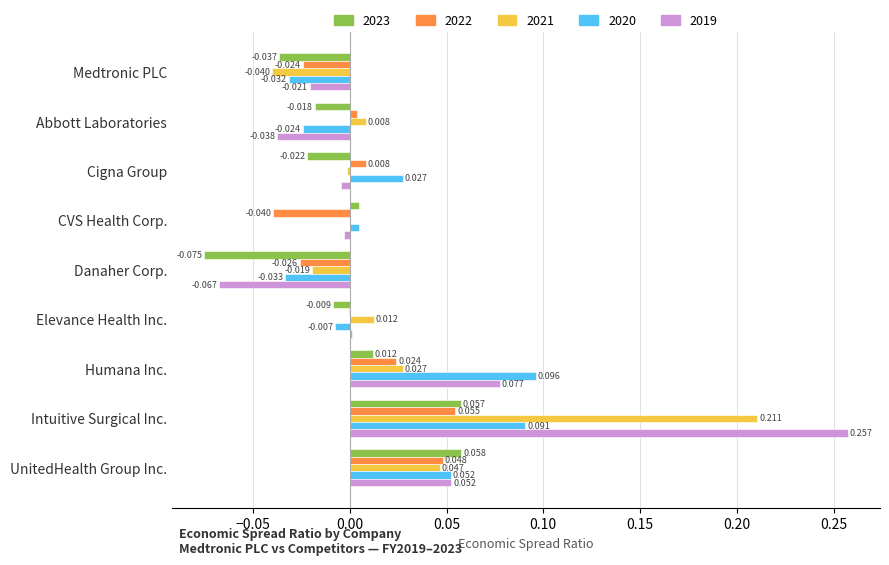

Where is 2022 nearest to the value 0?

Elevance Health Inc.